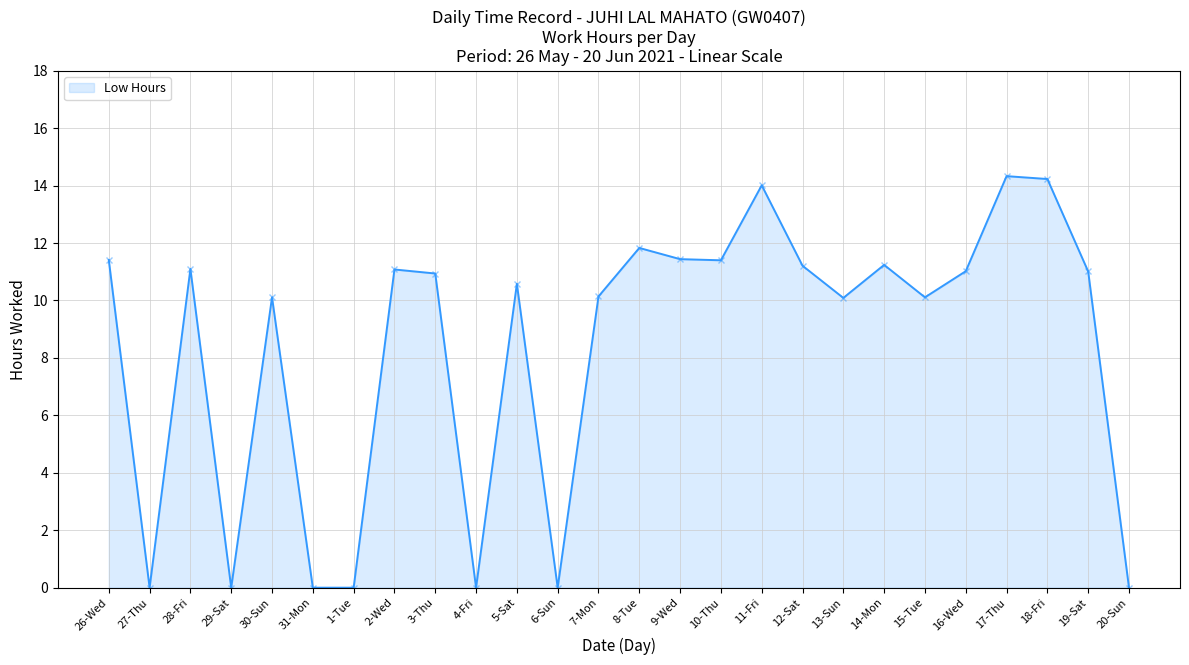

List the labels in order of value, largest first.

17-Thu, 18-Fri, 11-Fri, 8-Tue, 9-Wed, 26-Wed, 10-Thu, 14-Mon, 12-Sat, 28-Fri, 2-Wed, 16-Wed, 19-Sat, 3-Thu, 5-Sat, 7-Mon, 30-Sun, 15-Tue, 13-Sun, 27-Thu, 29-Sat, 31-Mon, 1-Tue, 4-Fri, 6-Sun, 20-Sun